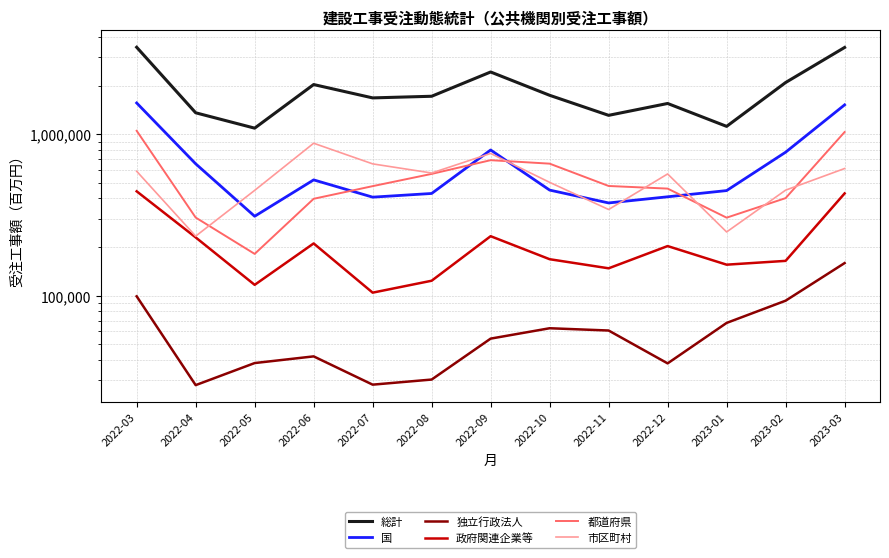

At 2022-10, list the series in order from largest to smallest.

総計, 都道府県, 市区町村, 国, 政府関連企業等, 独立行政法人